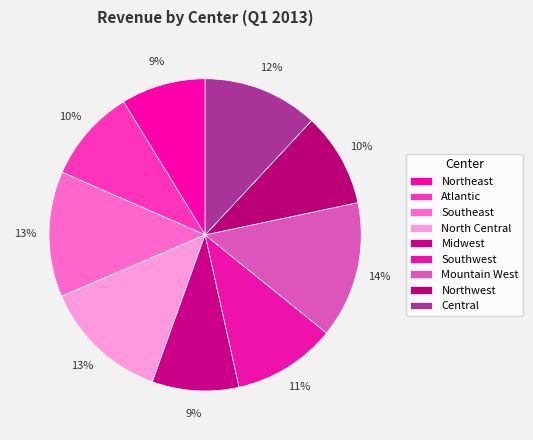

Which has a higher value, Northwest or Southwest?

Southwest